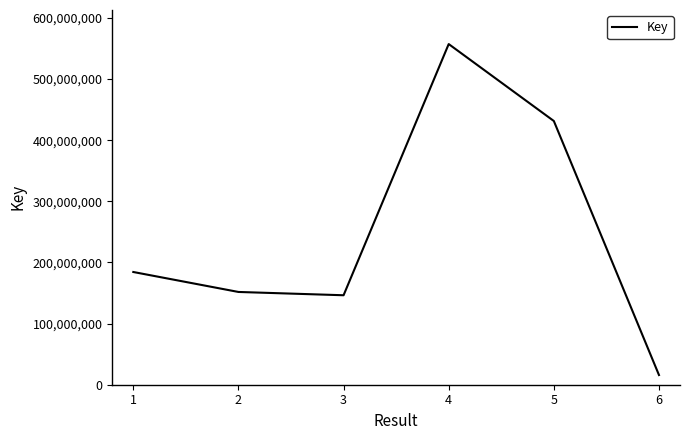

What is the sum of all values?

1486891898